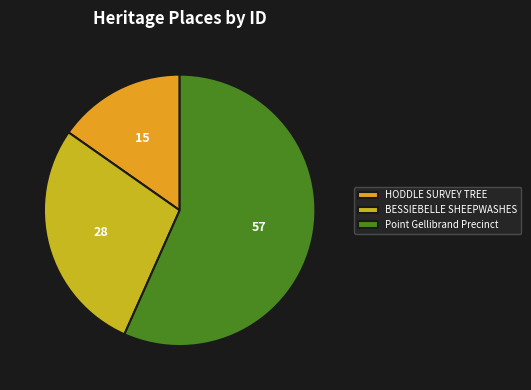

The HODDLE SURVEY TREE slice represents 2% of the pie. True or false?

False